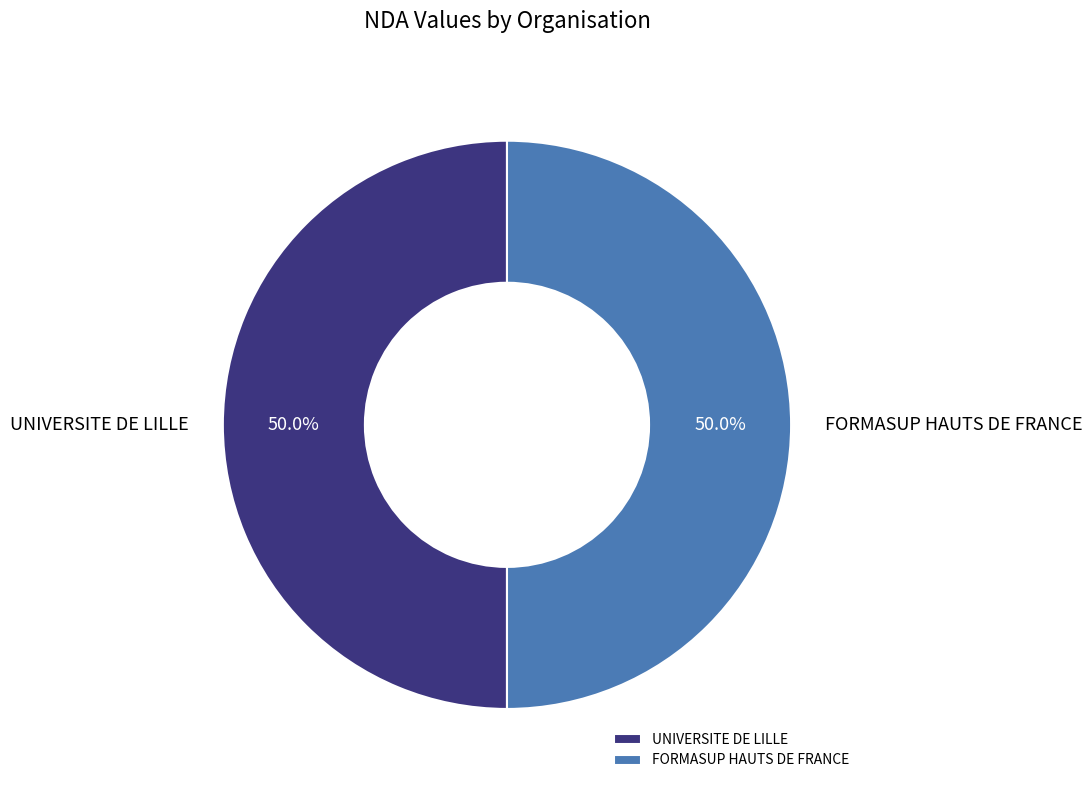

What percentage is NOT represented by FORMASUP HAUTS DE FRANCE?

50.0%